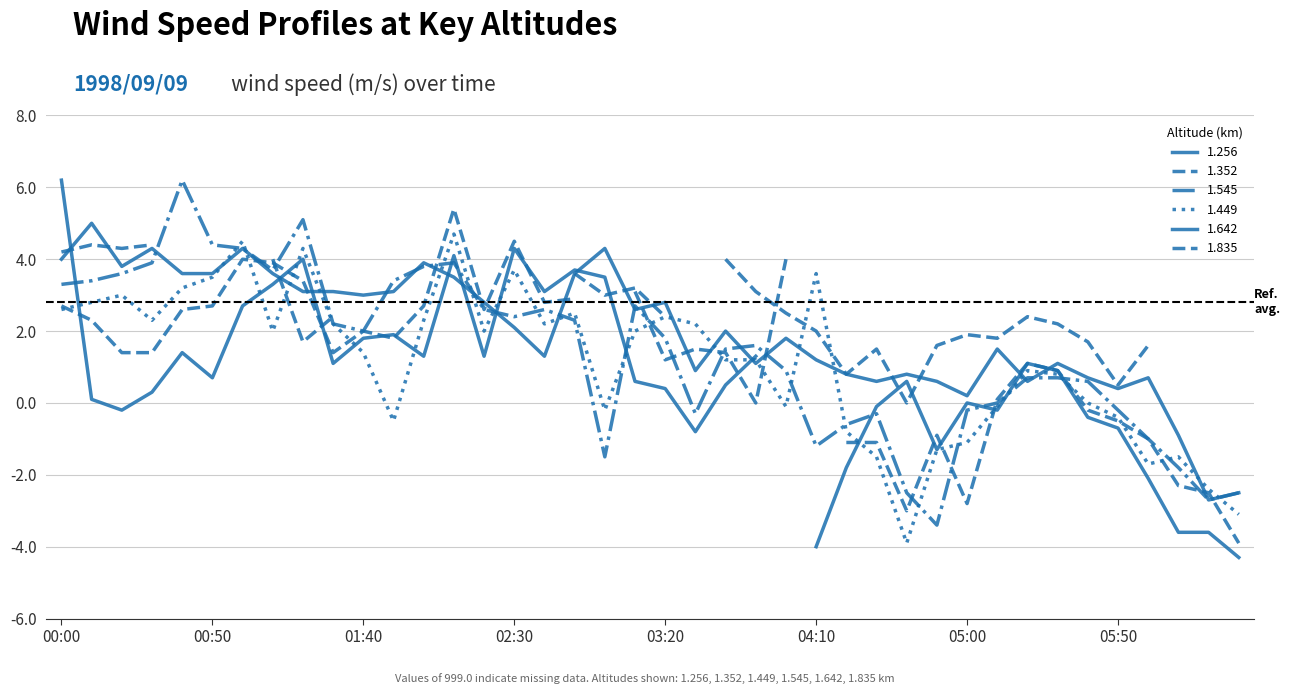

Does the chart have visible grid lines?

Yes